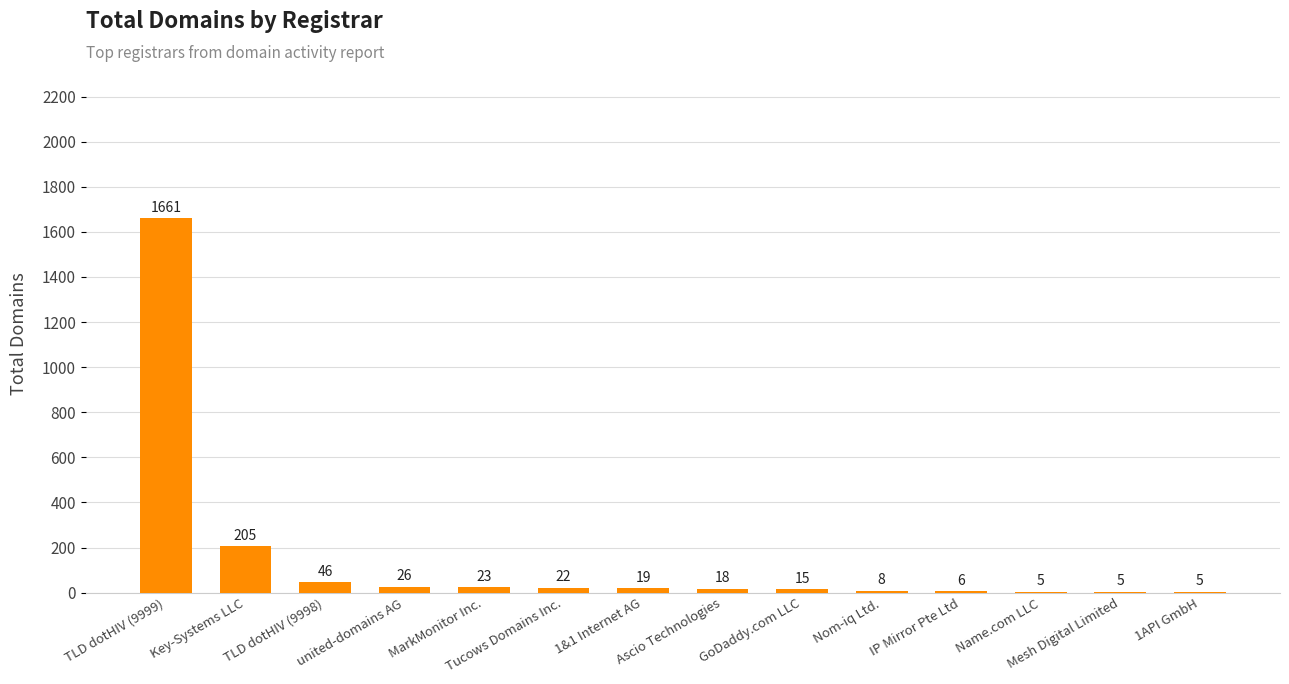

What is the maximum value shown in the chart?

1661